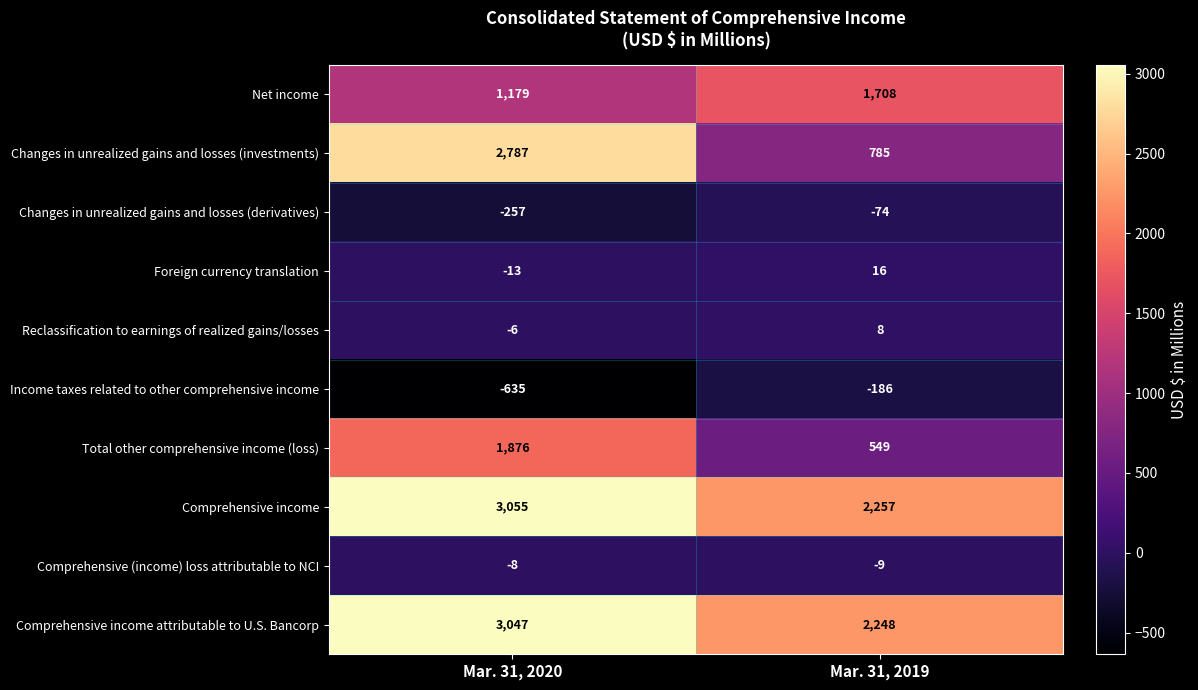

True or false: Net income has a value of 1179 at Mar. 31, 2020.

True